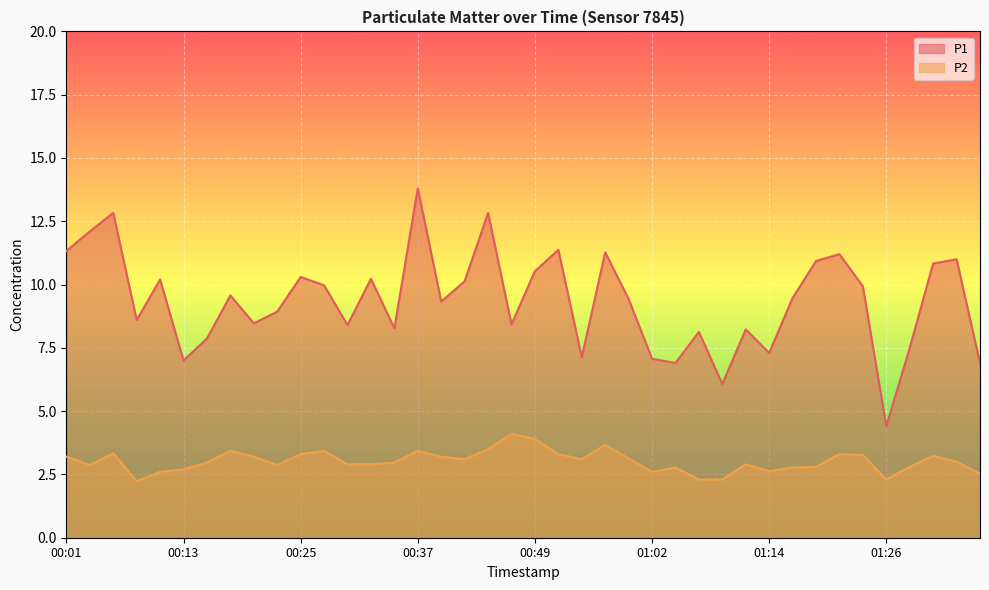

In P2, how many points are lower than both neighbors (excluding endpoints)?

8